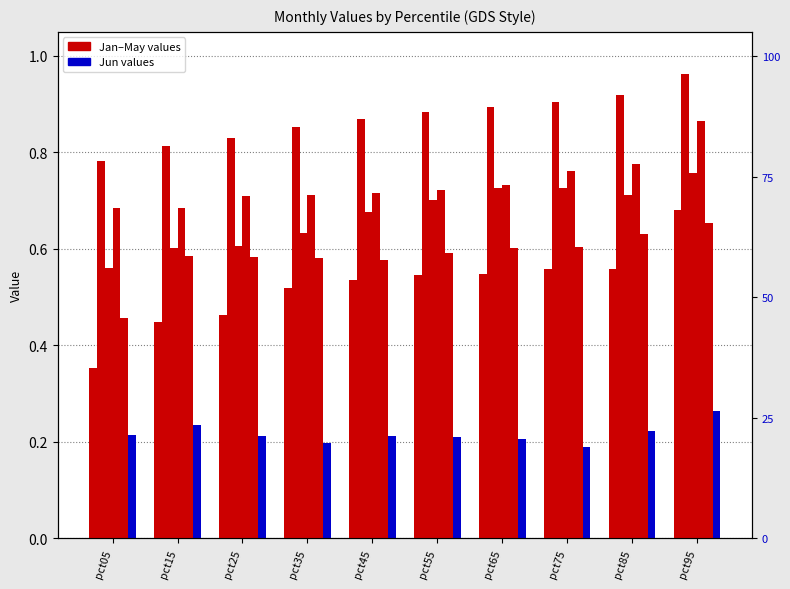

How many distinct data groups are displayed?

6